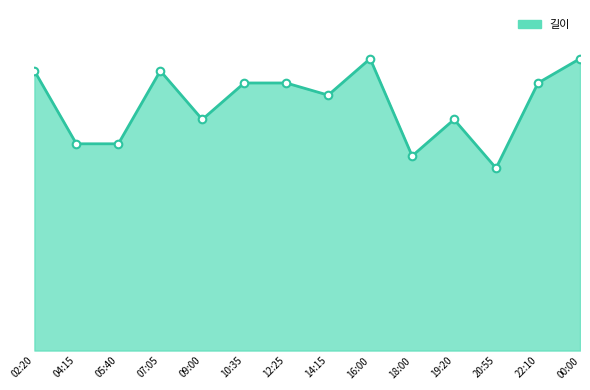

At how many categories does at least one series exceed 117?

2